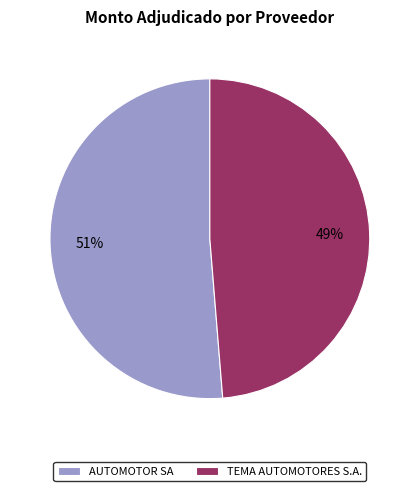

Which category has the smallest portion of the pie?

TEMA AUTOMOTORES S.A.